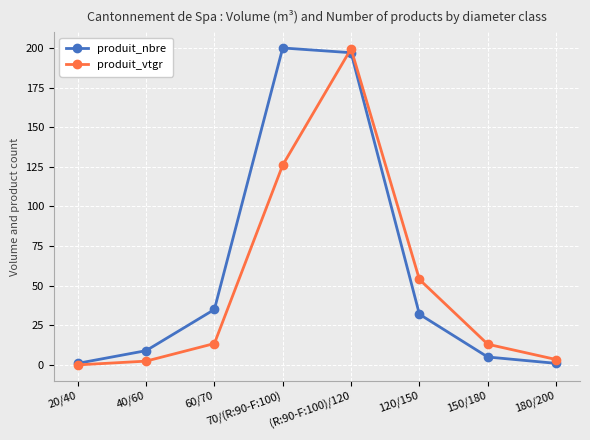

What is the label of the 7th point from the left?

150/180